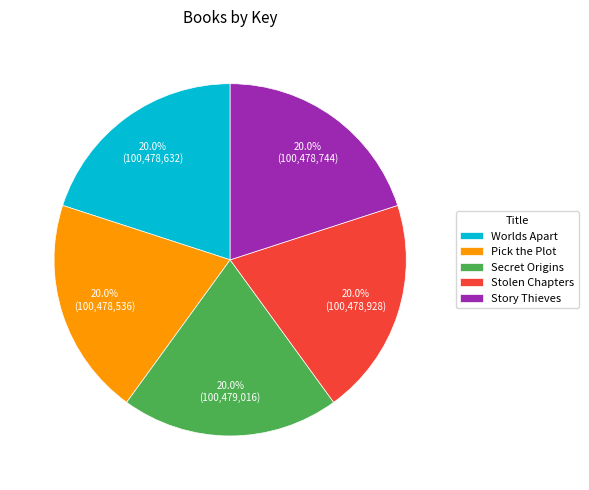

How many segments does this pie chart have?

5